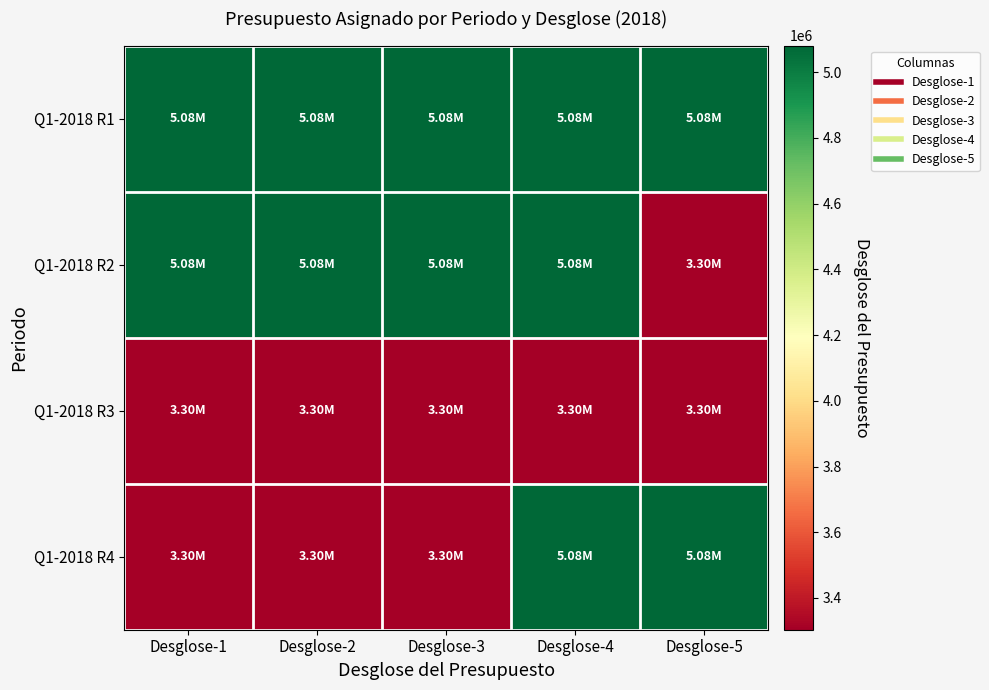

Reading left to right, extract all data points from this chart.

Q1-2018 R1: Desglose-1=5080862	Desglose-2=5080861	Desglose-3=5080860	Desglose-4=5080859	Desglose-5=5080858
Q1-2018 R2: Desglose-1=5080857	Desglose-2=5080856	Desglose-3=5080855	Desglose-4=5080854	Desglose-5=3303428
Q1-2018 R3: Desglose-1=3303427	Desglose-2=3303426	Desglose-3=3303425	Desglose-4=3303424	Desglose-5=3303423
Q1-2018 R4: Desglose-1=3303422	Desglose-2=3303421	Desglose-3=3303420	Desglose-4=5080862	Desglose-5=5080861